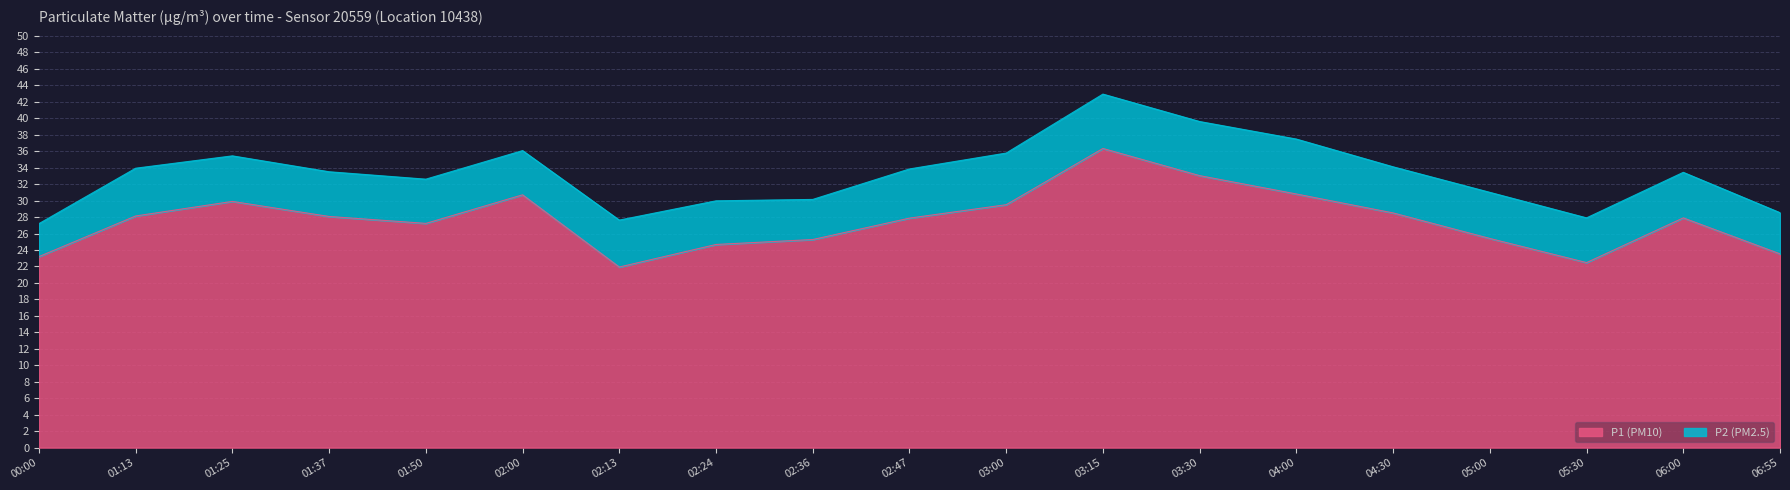

Reading left to right, transcribe all the data shown in this chart.

00:00=23.2	01:13=28.1	01:25=29.9	01:37=28.1	01:50=27.2	02:00=30.7	02:13=21.9	02:24=24.7	02:36=25.3	02:47=27.9	03:00=29.5	03:15=36.3	03:30=33.0	04:00=30.8	04:30=28.5	05:00=25.4	05:30=22.5	06:00=27.9	06:55=23.5